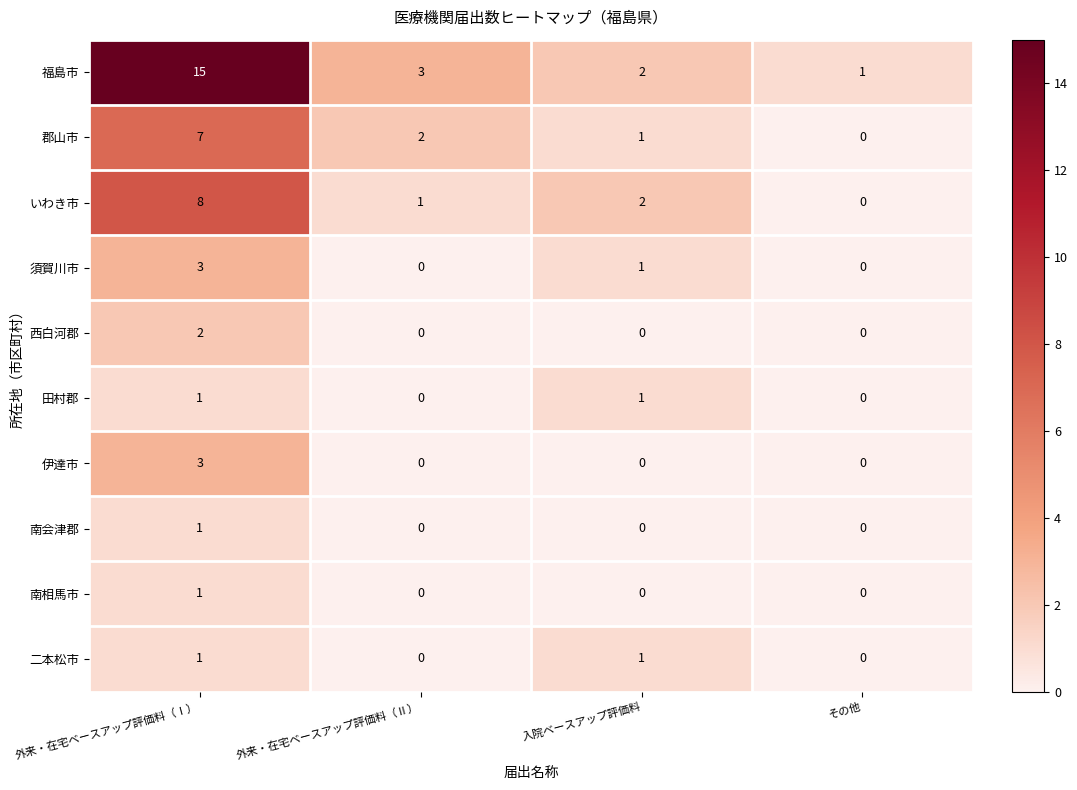

What is the difference between the highest and lowest values at 外来・在宅ベースアップ評価料（Ⅱ）?

3